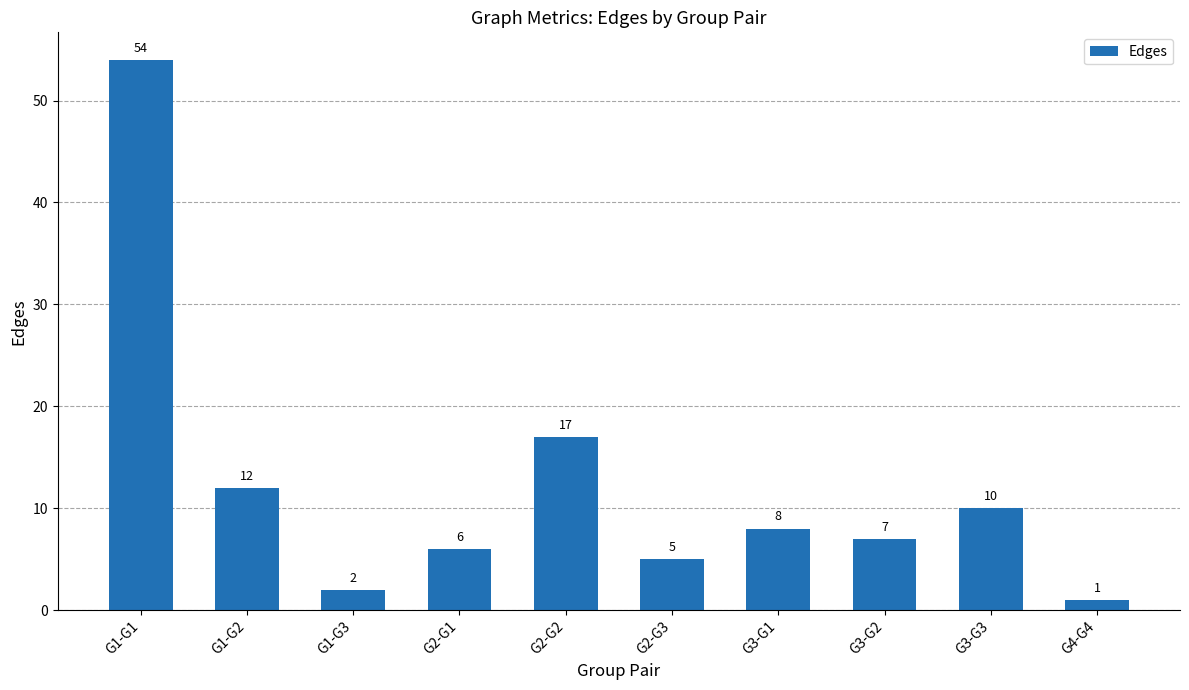

Reading left to right, extract all data points from this chart.

G1-G1=54	G1-G2=12	G1-G3=2	G2-G1=6	G2-G2=17	G2-G3=5	G3-G1=8	G3-G2=7	G3-G3=10	G4-G4=1